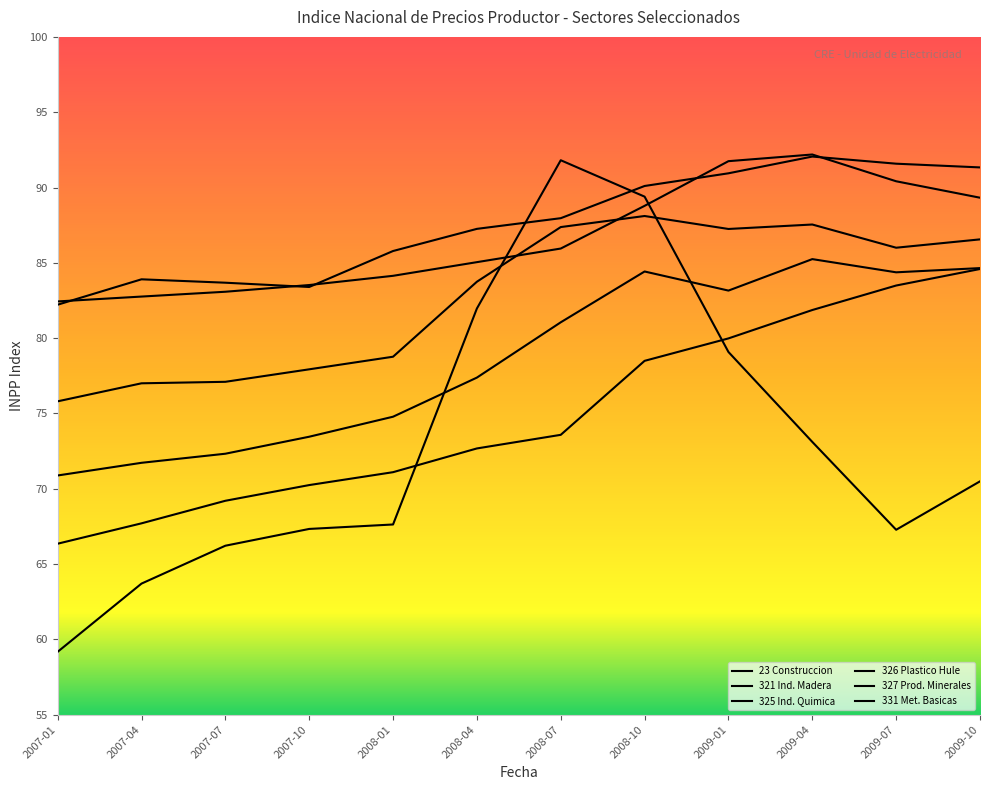

What is the maximum value for 321 Ind. Madera?

92.2